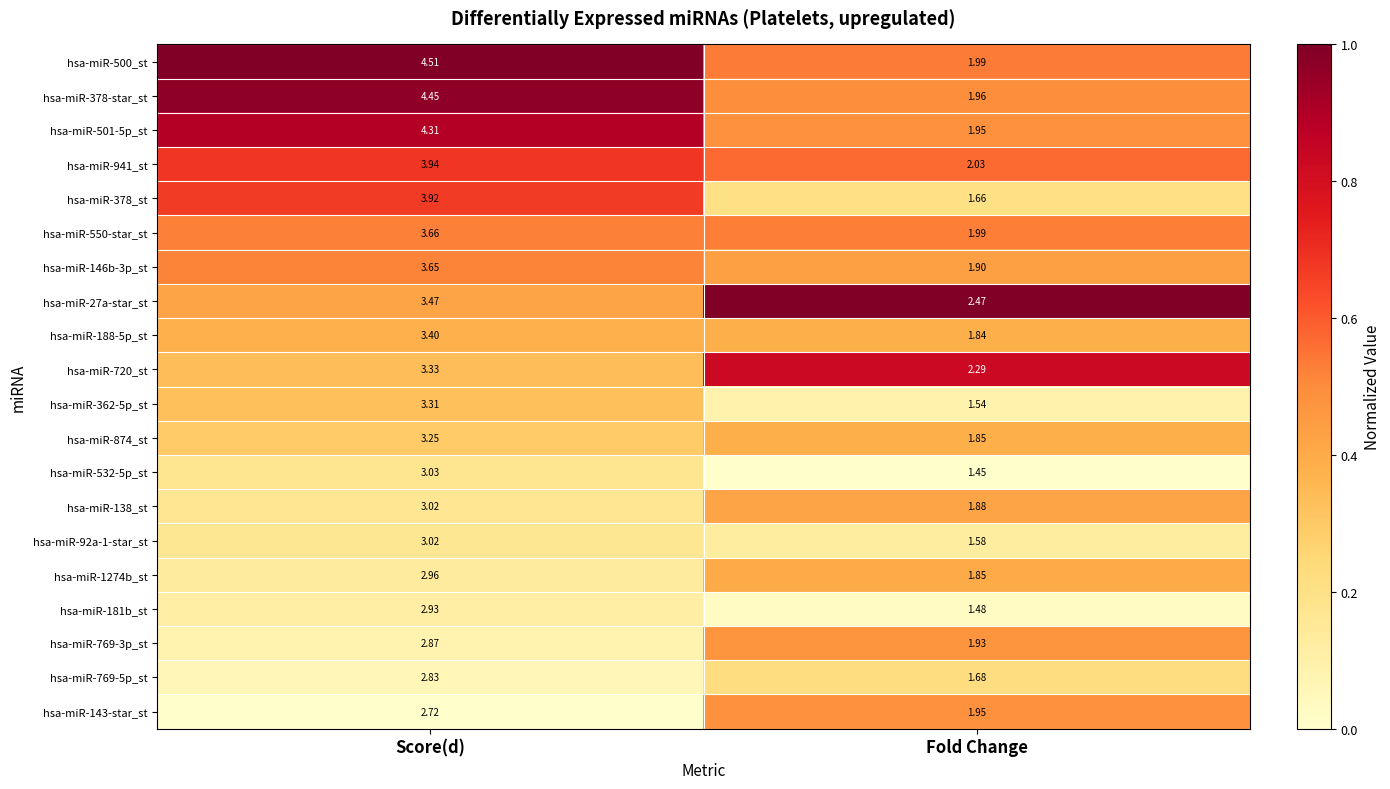

At which label is hsa-miR-501-5p_st closest to 3?

Fold Change